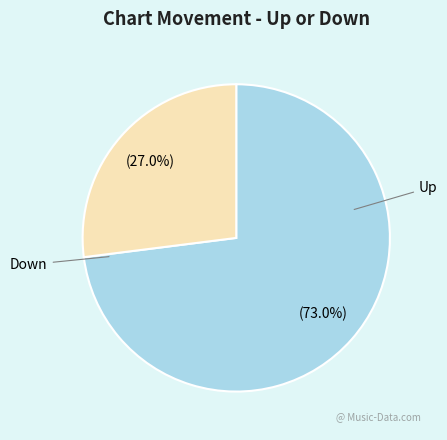

Which has a higher value, Down or Up?

Up